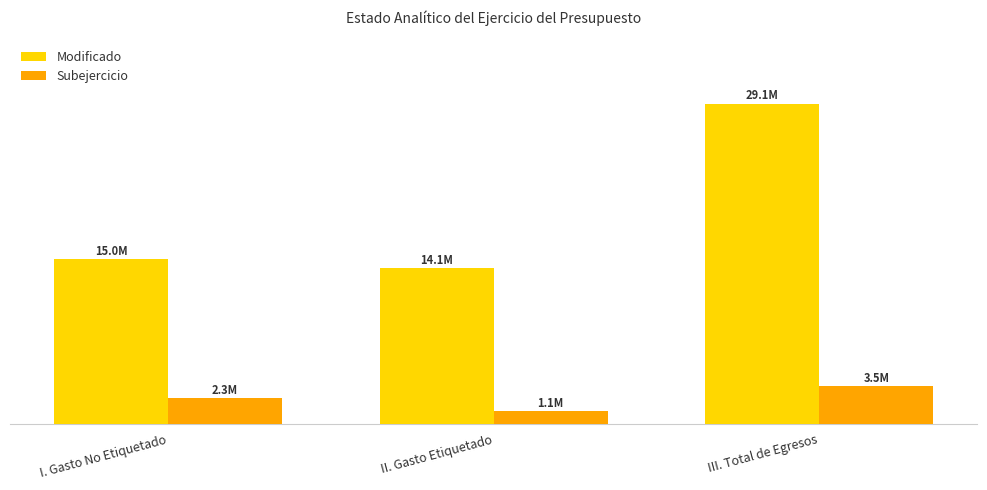

What is the sum of the Subejercicio values at II. Gasto Etiquetado and III. Total de Egresos?

4629776.3